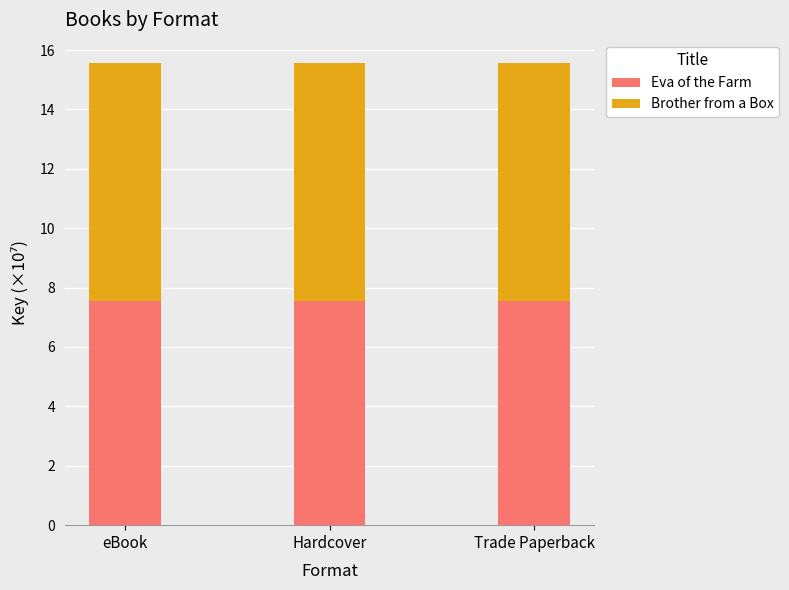

The Eva of the Farm series shows 7.6 at eBook. True or false?

True